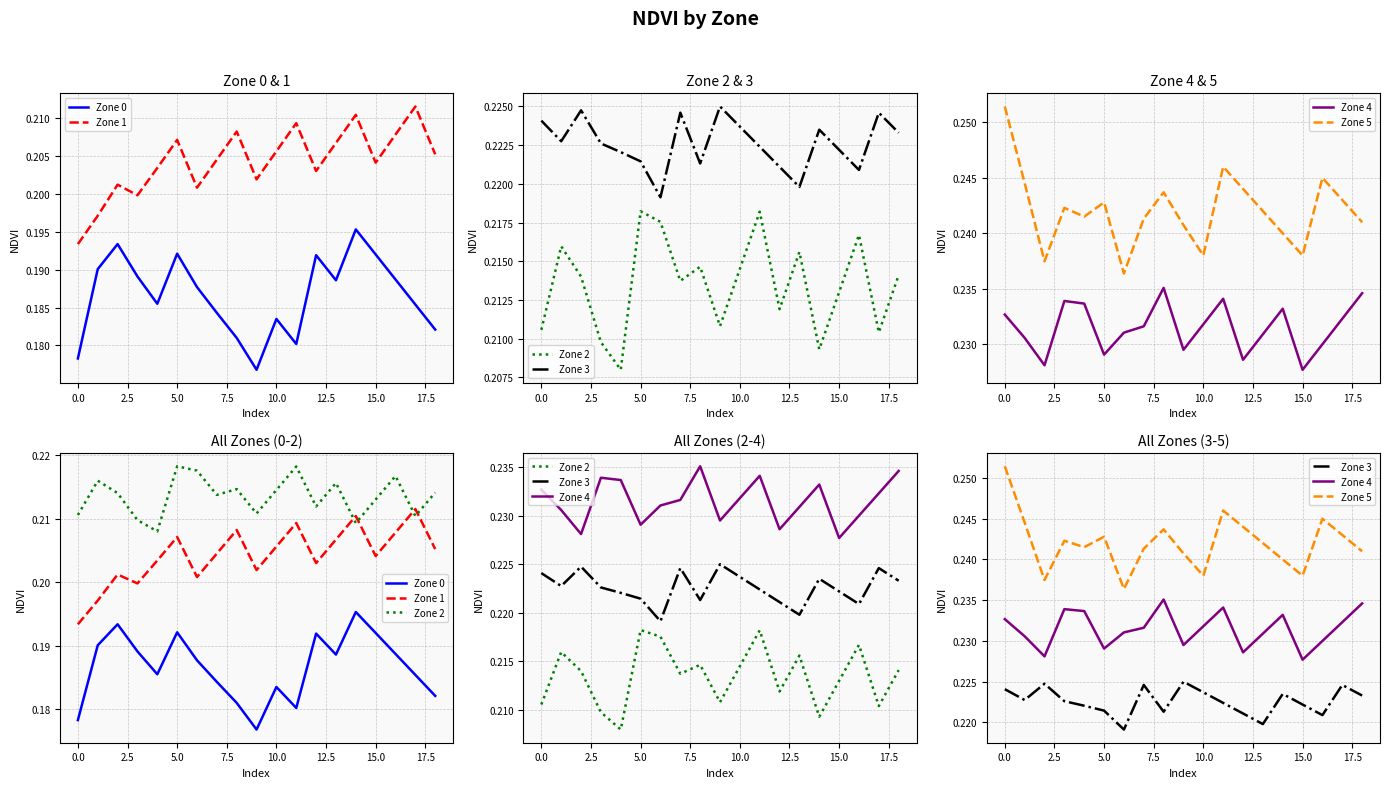

What is the sum of all Zone 1 values?

3.9